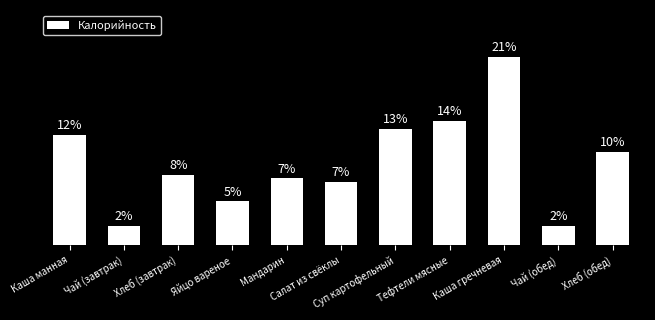

Rank the categories by value from lowest to highest.

Чай (завтрак), Чай (обед), Яйцо вареное, Салат из свёклы, Мандарин, Хлеб (завтрак), Хлеб (обед), Каша манная, Суп картофельный, Тефтели мясные, Каша гречневая